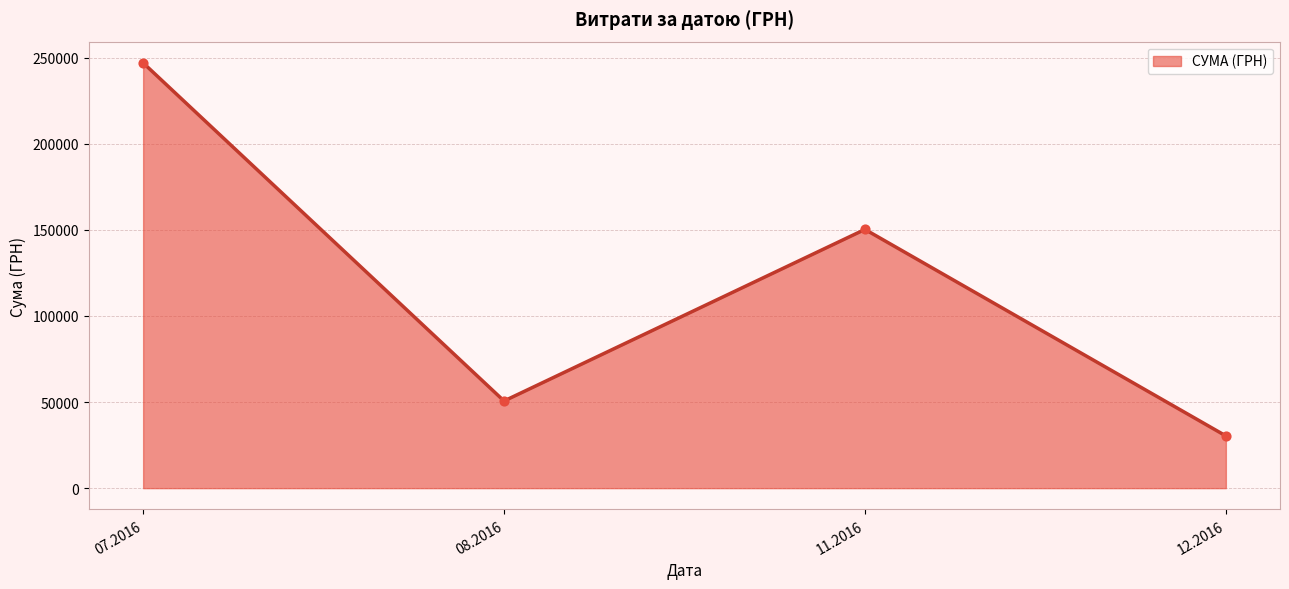

What is the change in value from 07.2016 to 08.2016?

-196304.1